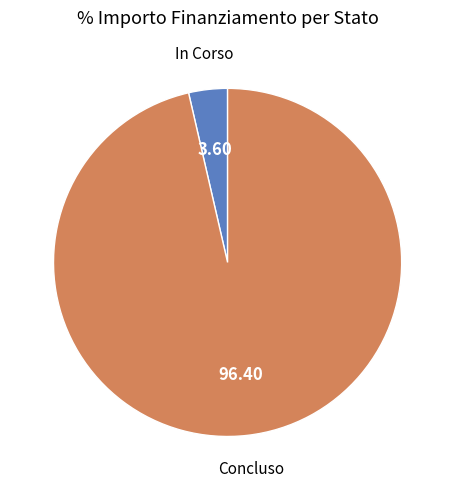

Does any single category account for the majority?

Yes